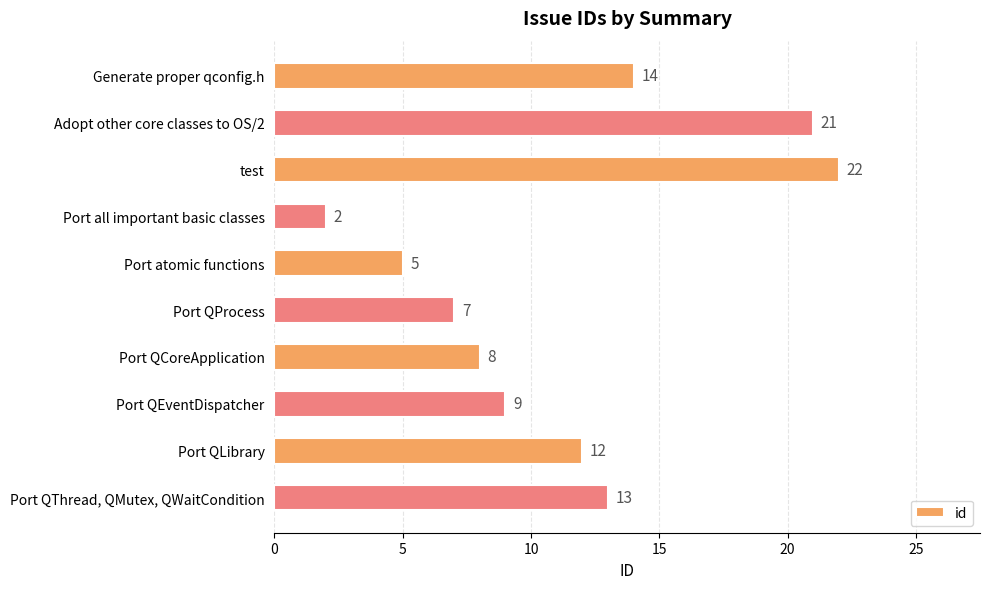

What position from the top is Port QCoreApplication?

7